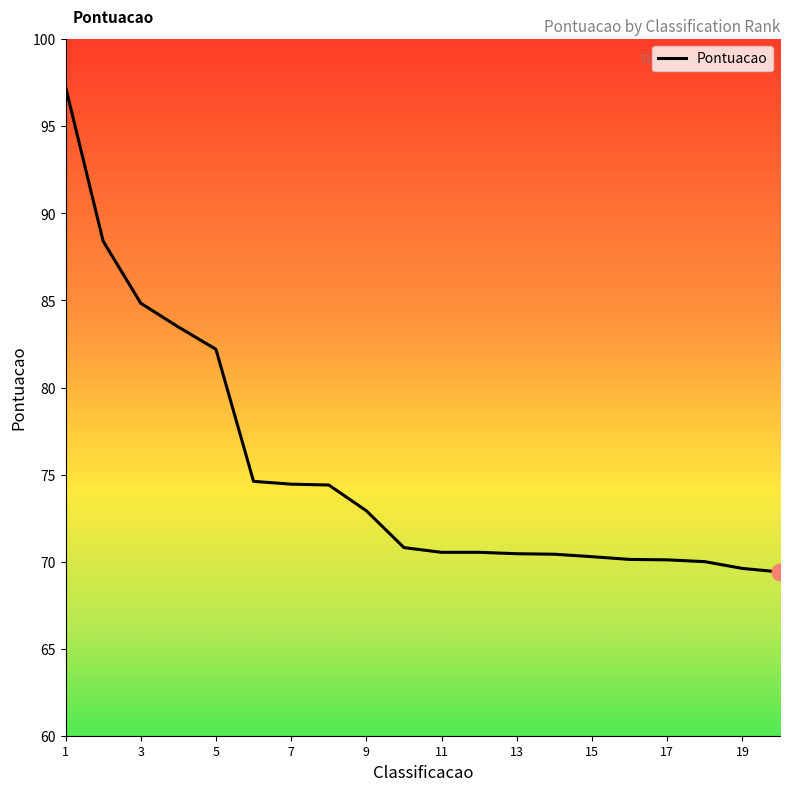

What is the maximum value shown in the chart?

97.3